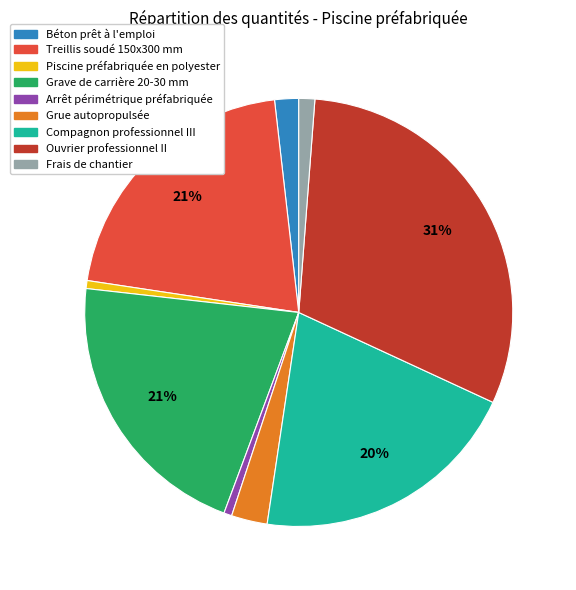

What is the largest slice in the pie chart?

Ouvrier professionnel II